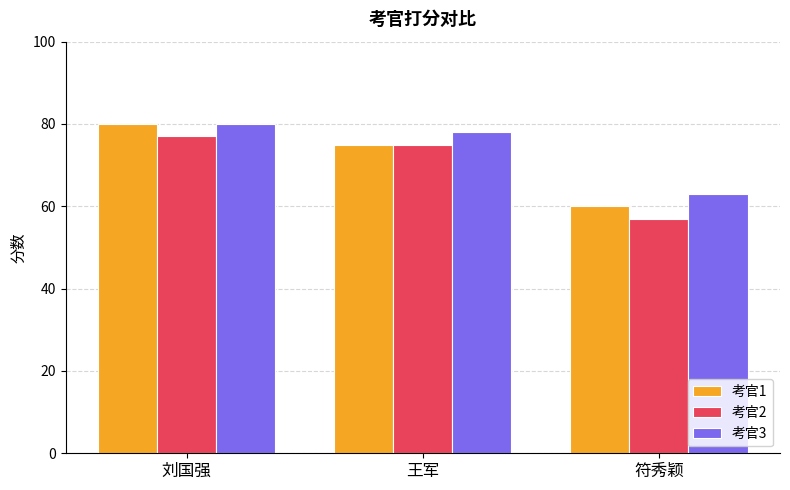

How many bars are there in total?

9